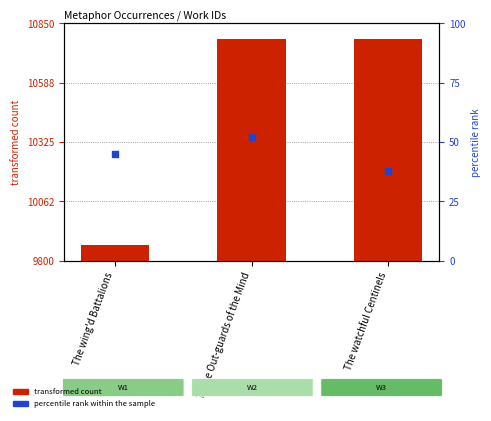

Which series contains the highest Y value?

transformed count